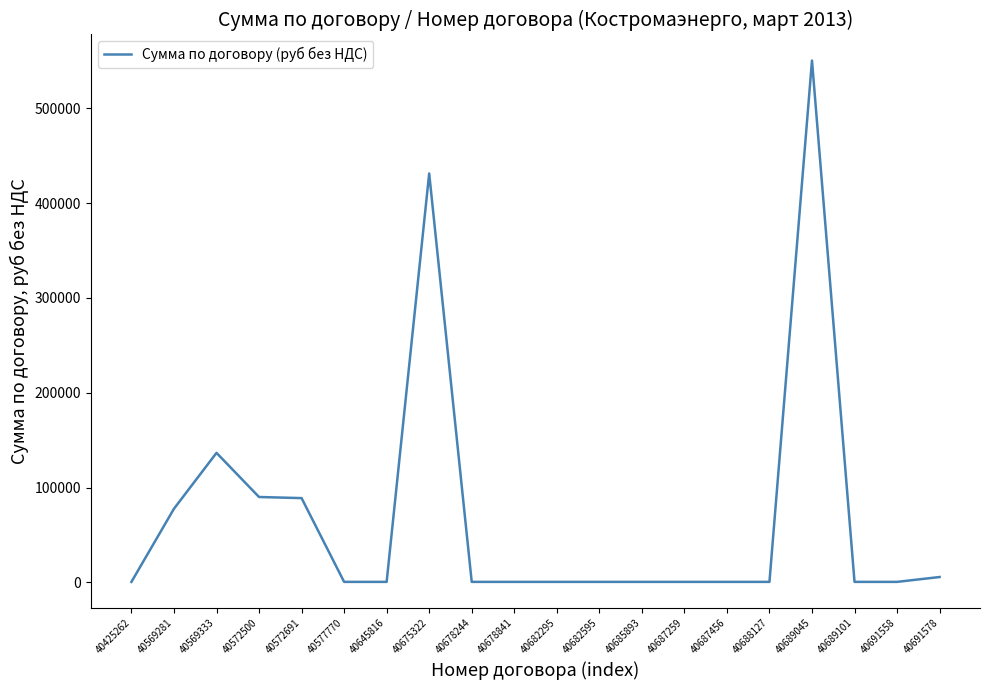

What is the difference between the values at 40569333 and 40688127?

136066.1